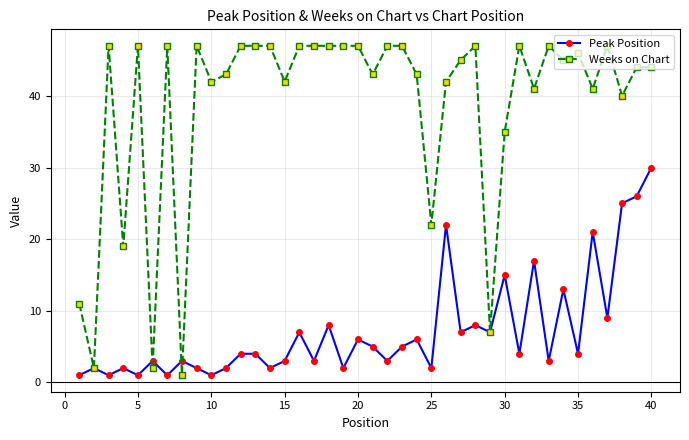

What is the value of the Weeks on Chart point at the 33rd from the left?

47